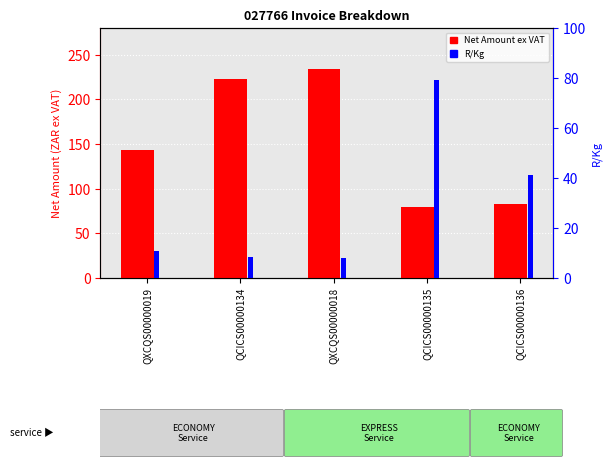

At which label is Net Amount ex VAT closest to 156?

QXCQS00000019